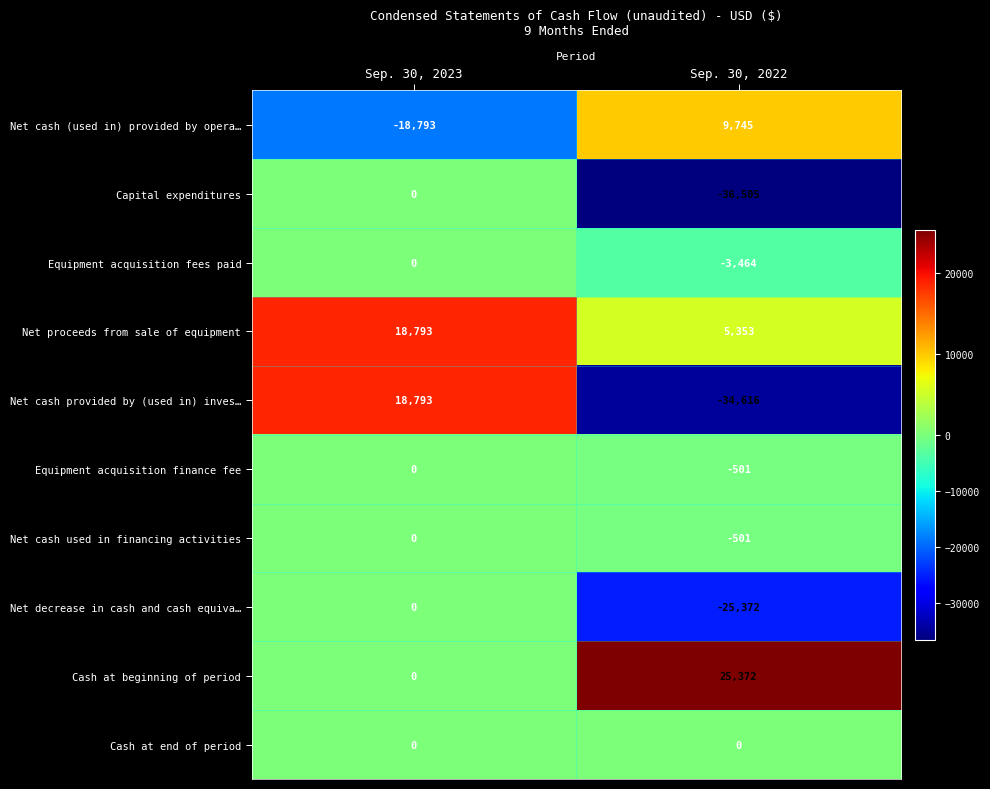

How many data points in Equipment acquisition fees paid are less than 0?

1